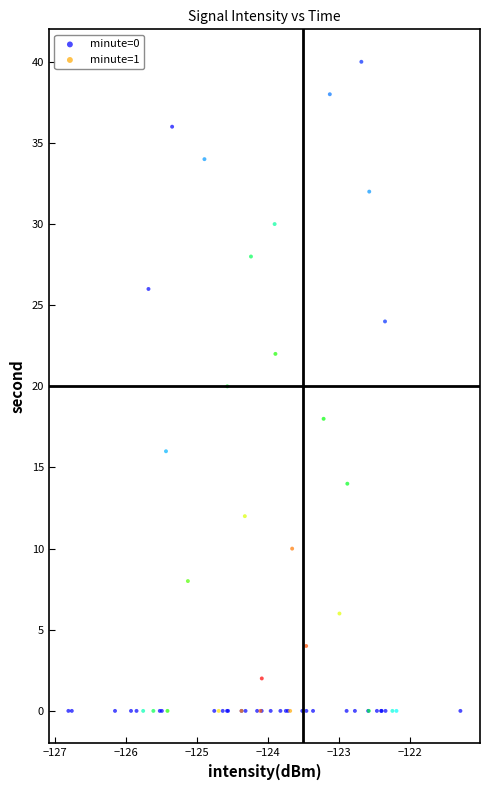

Which series reaches the maximum Y coordinate?

minute=1